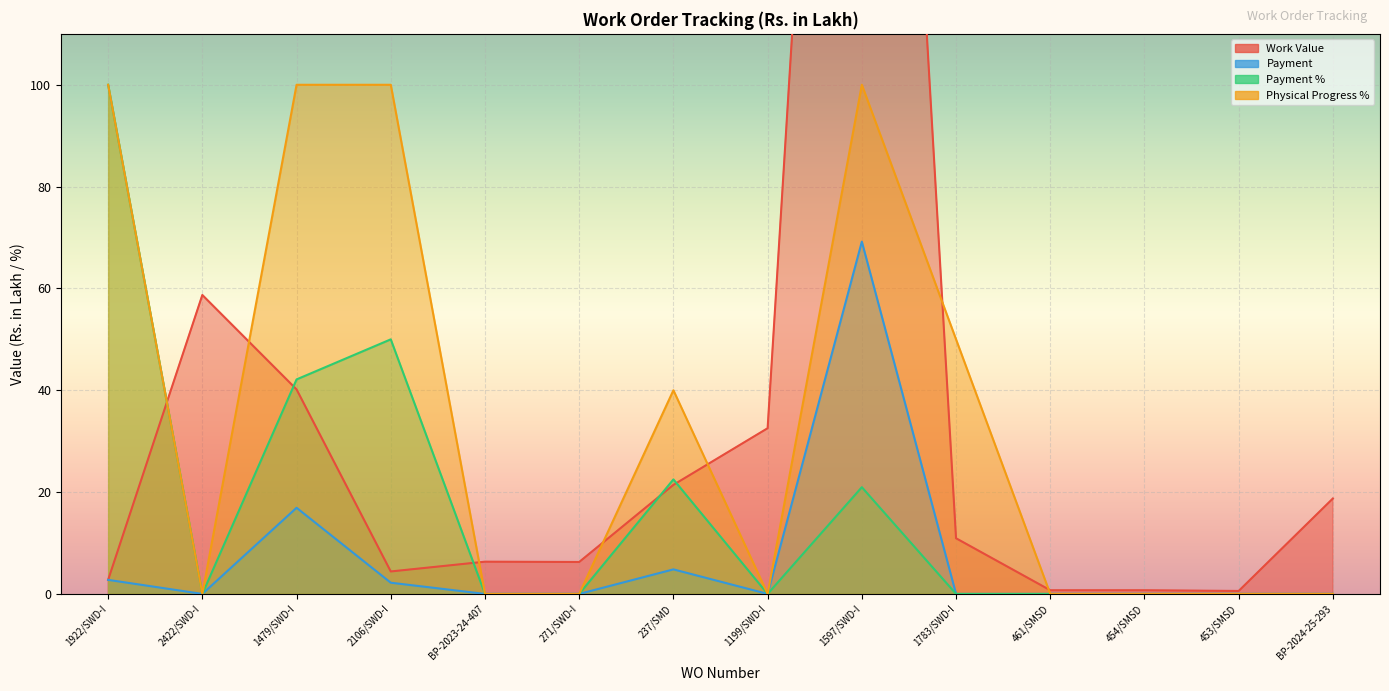

Is it true that Payment equals 39.1 at 1597/SWD-I?

False